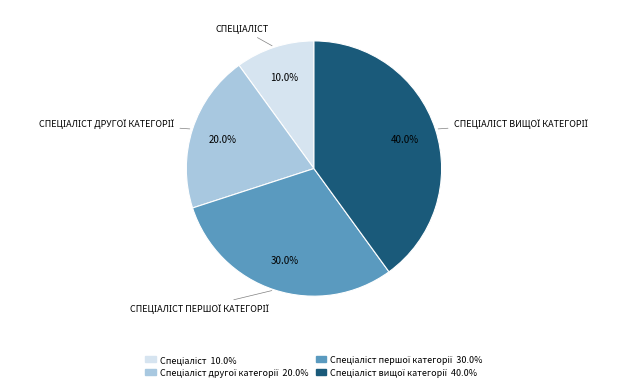

Is there any slice that represents more than half of the pie?

No